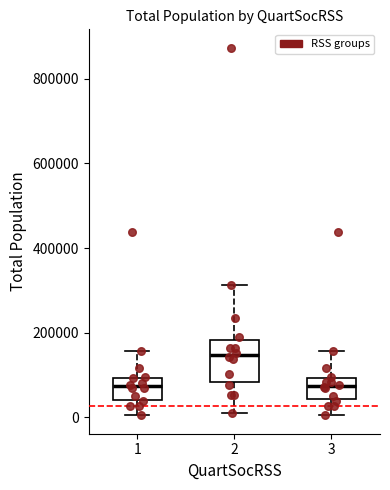

Where does the median line of the box at x = 3 sit on the y-axis? The values are not printed on the chart, so give them approximately, as read against the axis.

80000